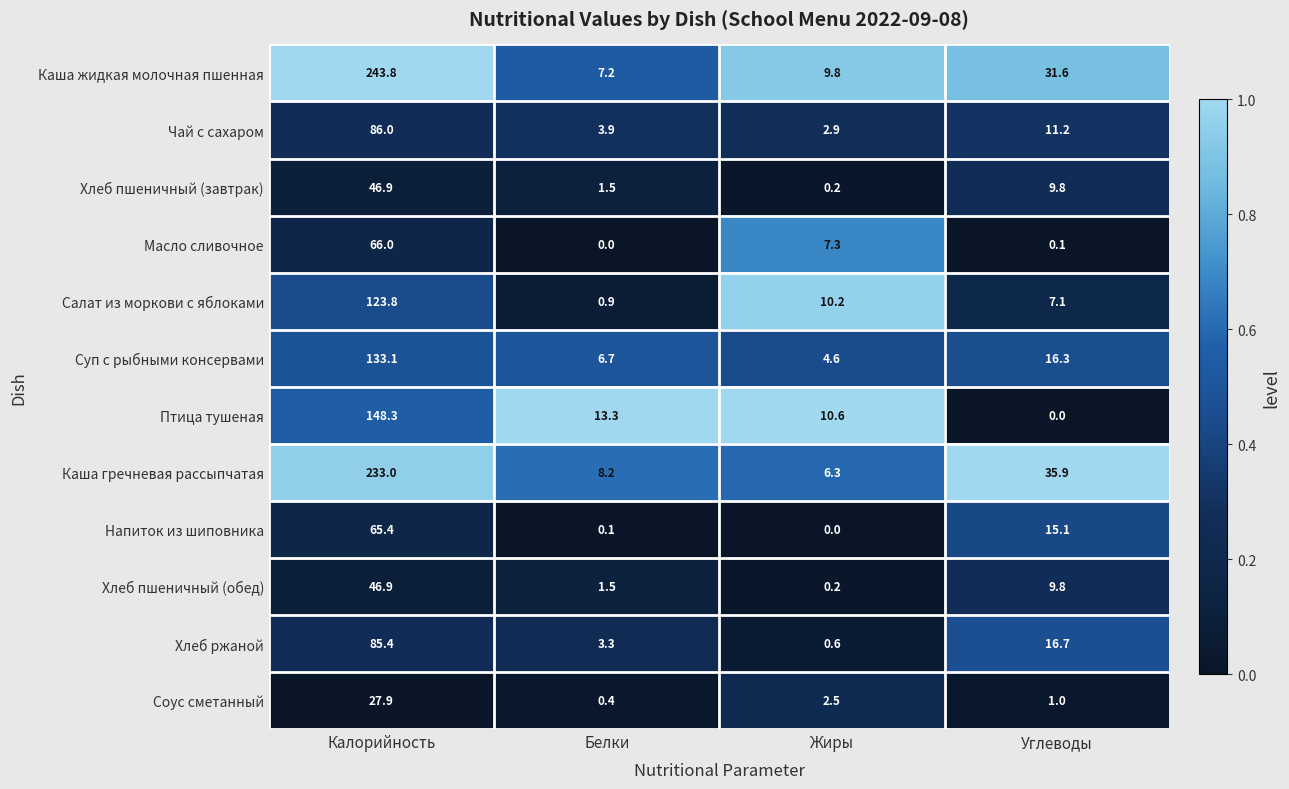

At which category is the sum across all series the highest?

Калорийность